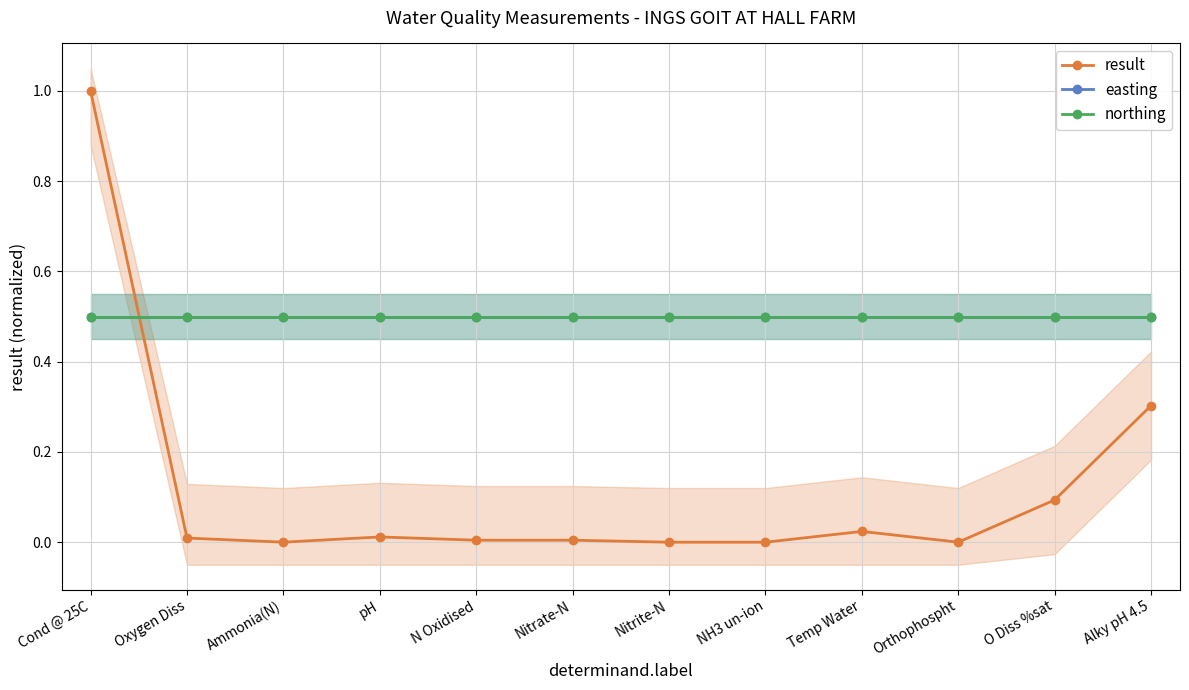

At which category does the chart reach its minimum across all series?

NH3 un-ion